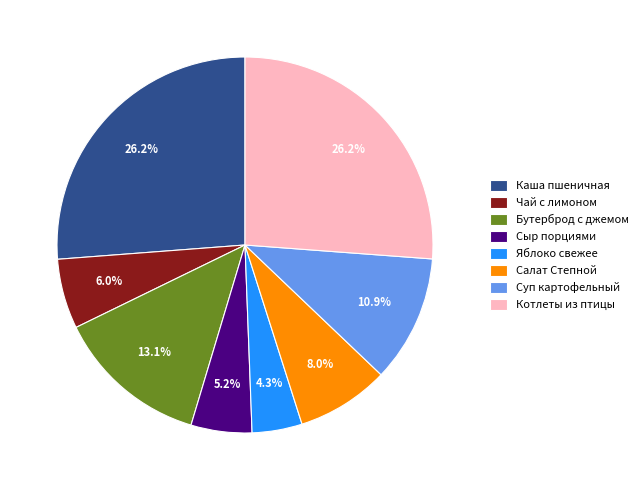

What percentage is NOT represented by Яблоко свежее?

95.7%